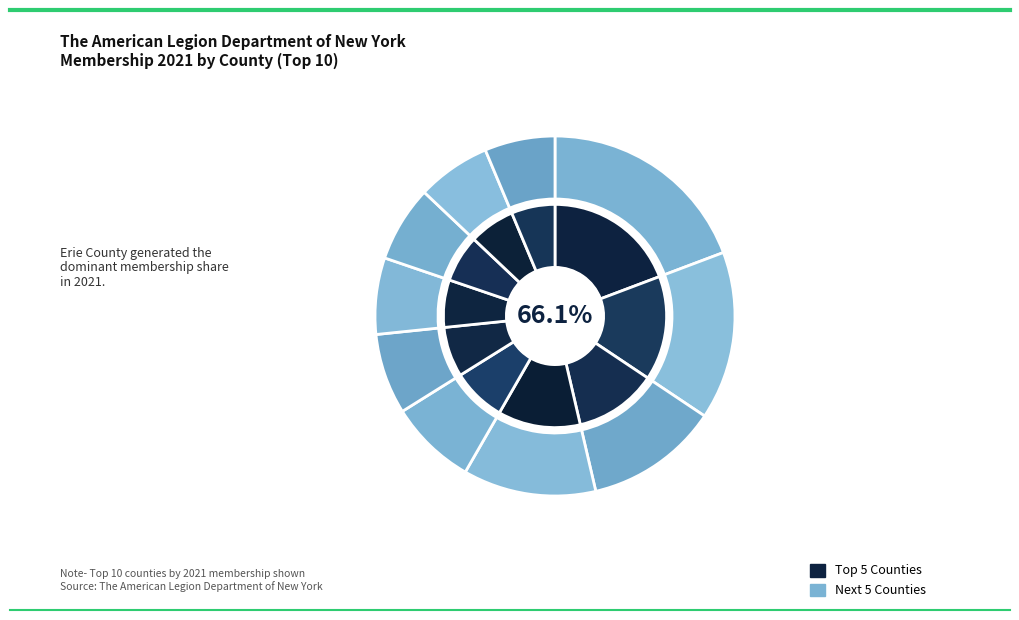

Rank the categories by value from highest to lowest.

ERIE CO, SUFFOLK CO, MONROE CO, NASSAU CO, JEFFERSON CO, ORANGE CO, QUEENS CO, WESTCHESTER CO, CHAUTAUQUA CO, ALBANY CO